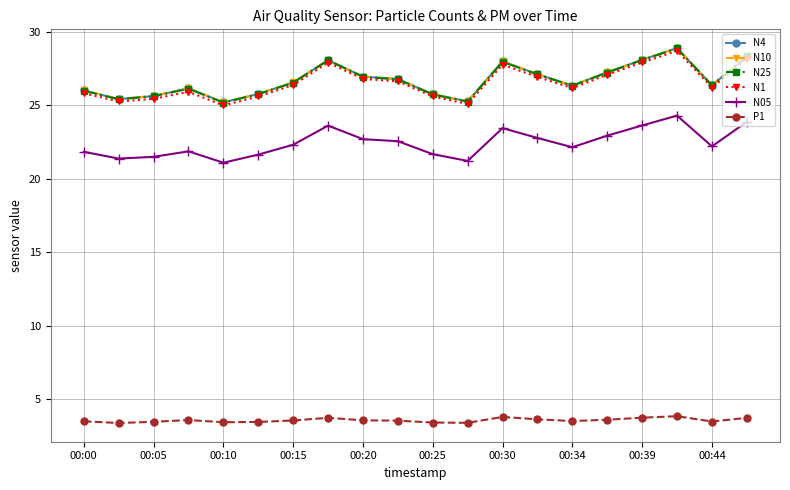

What is the maximum value for P1?

3.9